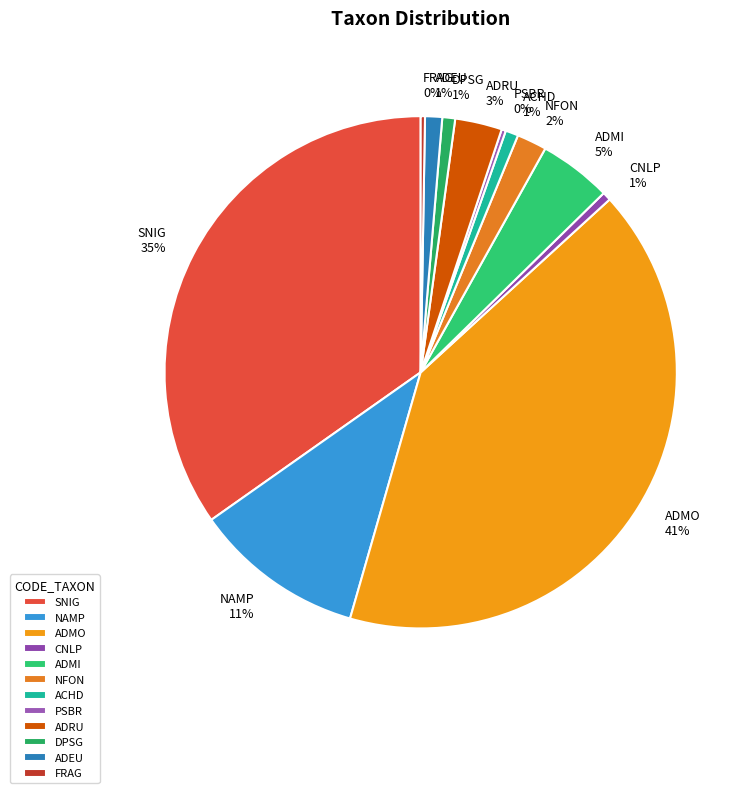

True or false: ADEU accounts for 6% of the total.

False